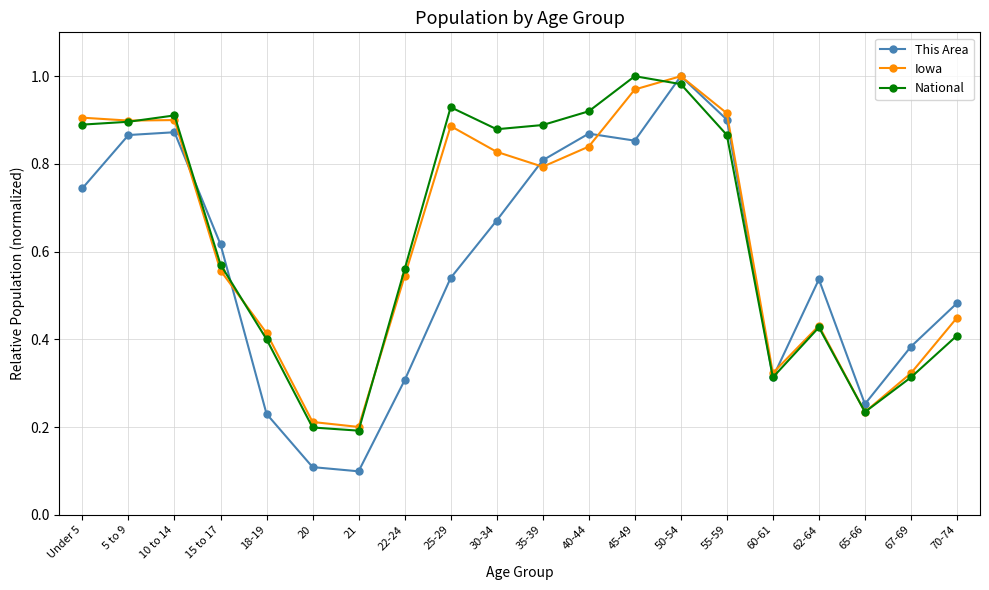

What position from the left is 62-64?

17